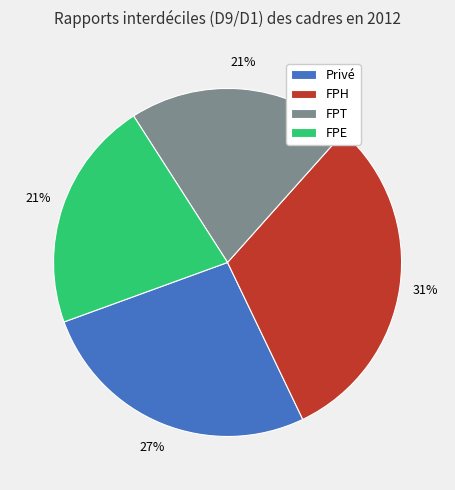

The FPT slice represents 21% of the pie. True or false?

True